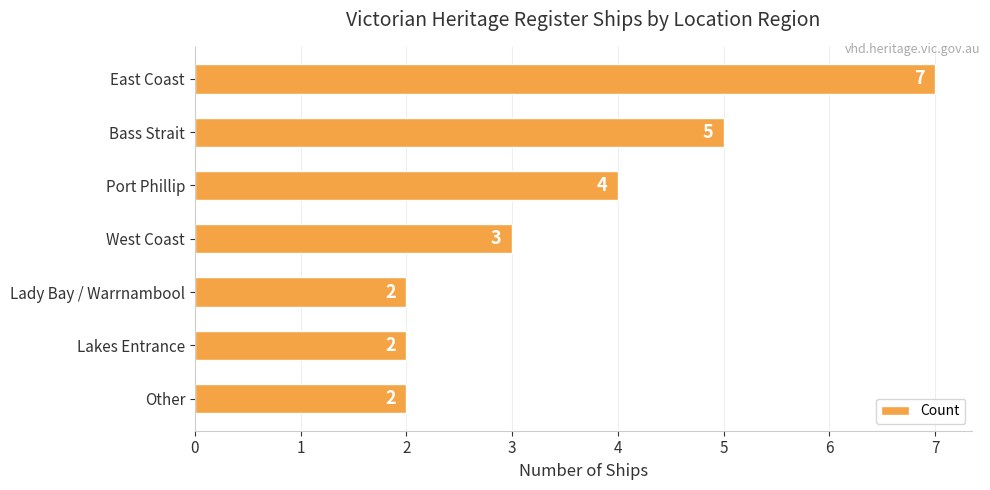

What is the difference between the second highest and minimum values?

3